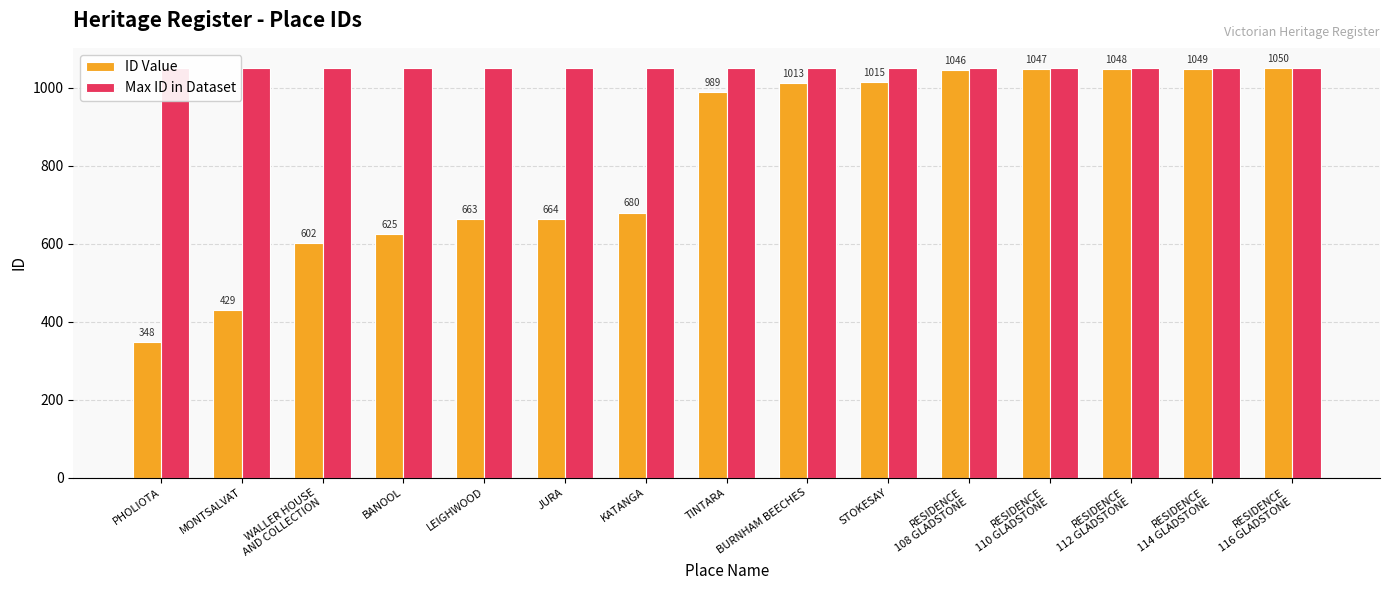

Which series has the widest spread of values?

ID Value